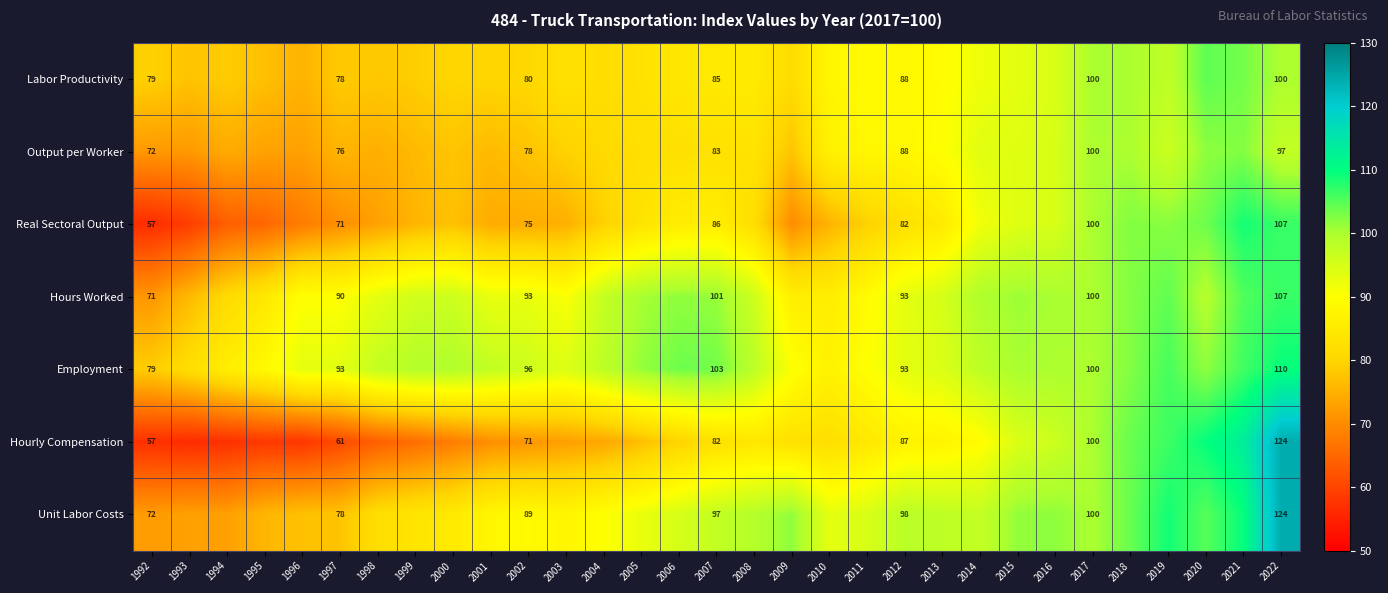

What is the total value across all series at 2001?

579.3